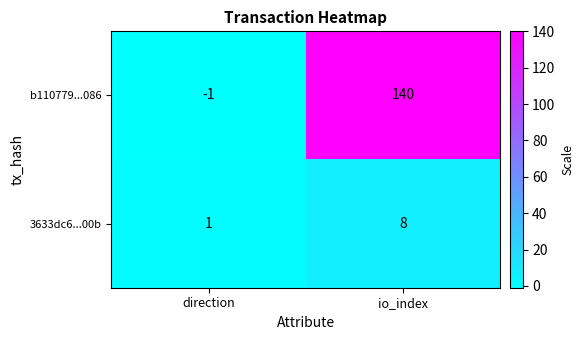

What is the maximum value shown in the chart?

140